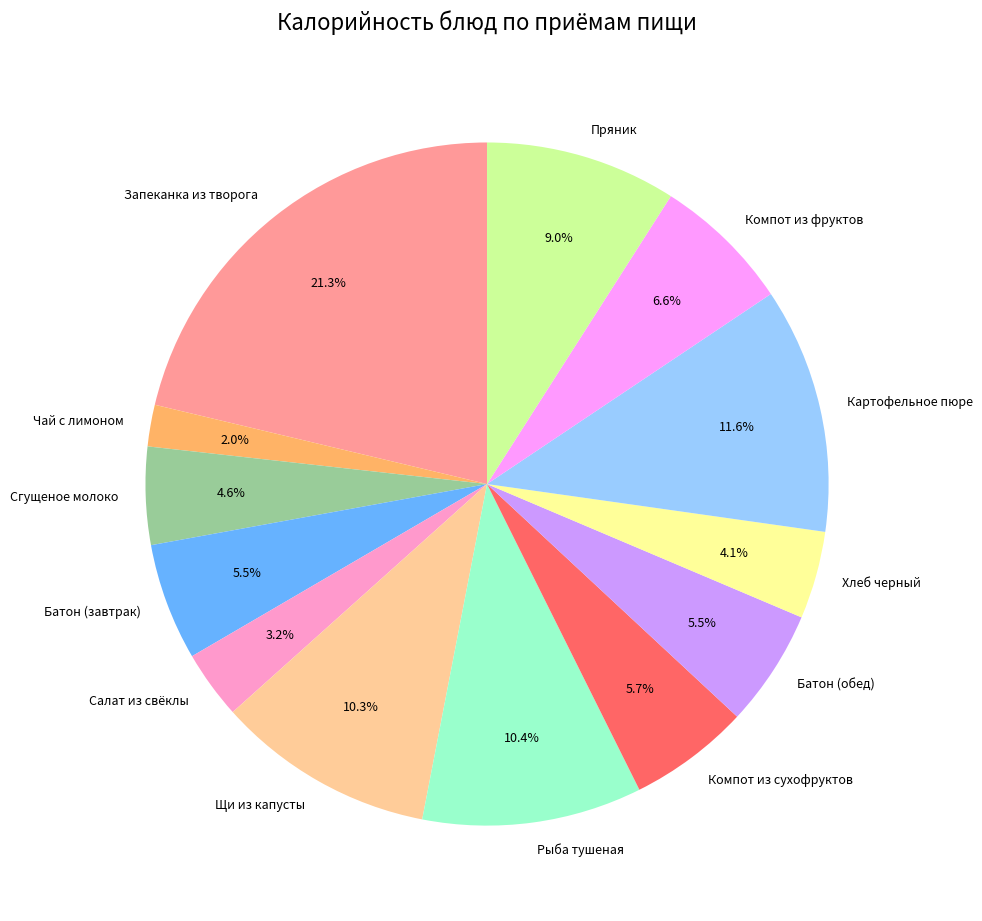

The Чай с лимоном slice represents 2% of the pie. True or false?

True